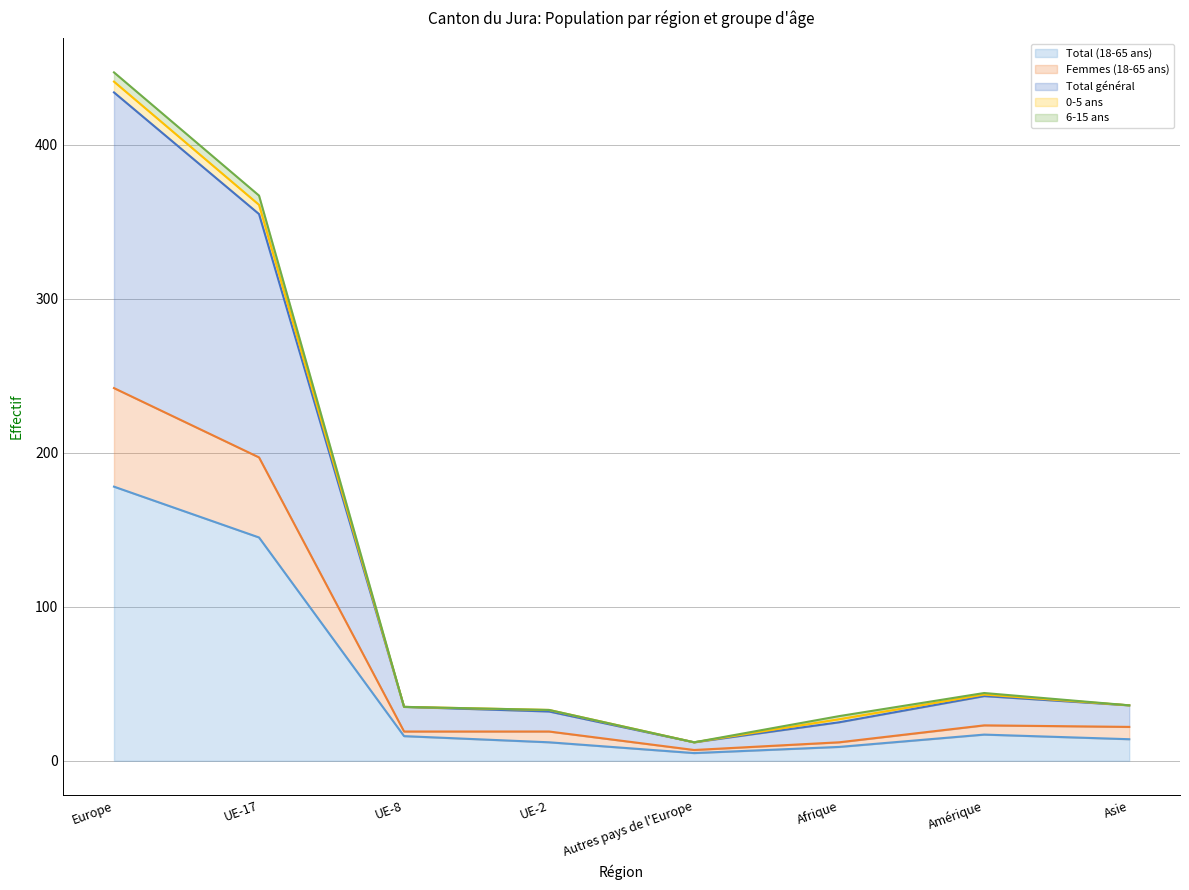

At which category is the sum across all series the highest?

Europe